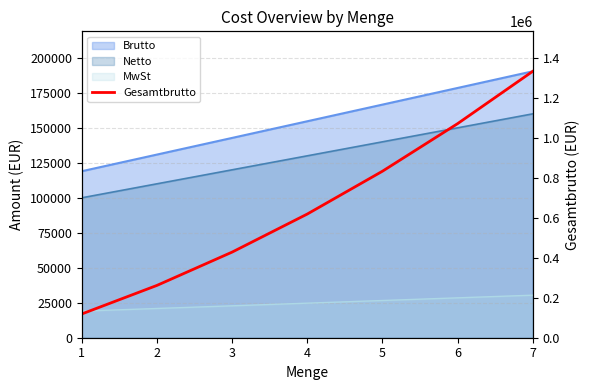

Is it true that the value at 7 is 1332800?

True